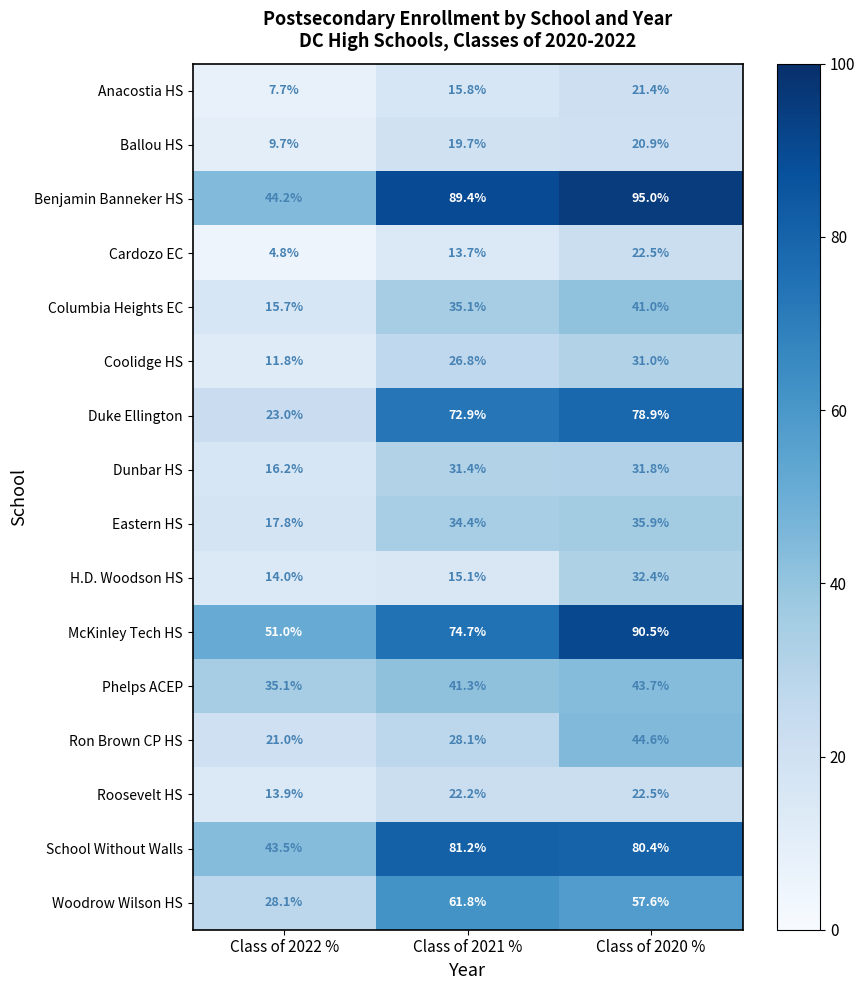

Read the Duke Ellington value at Class of 2020 %.

78.9